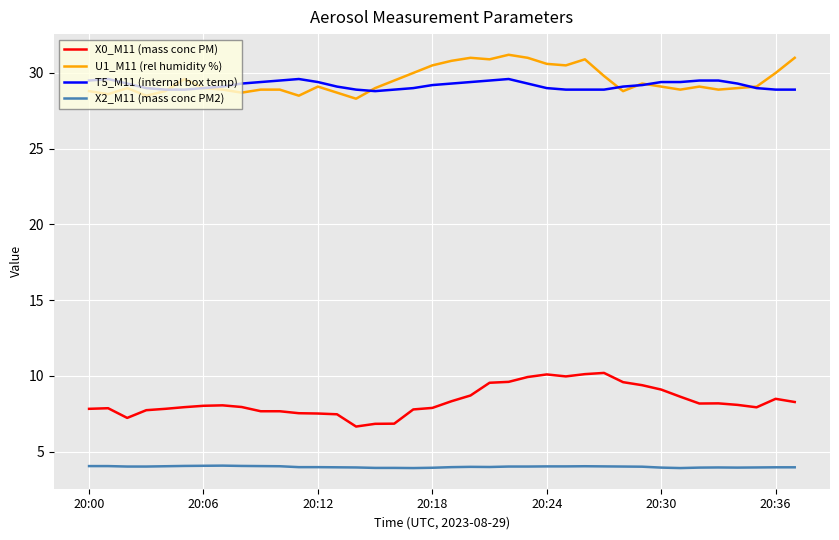

What is the greatest value displayed?

31.2